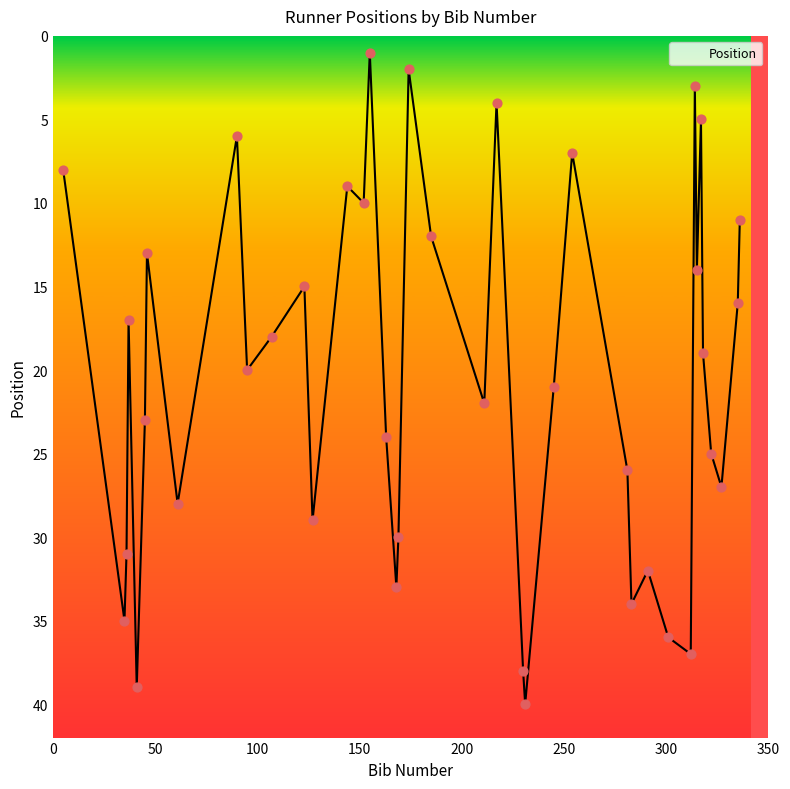

What is the difference between the maximum and minimum values?

39